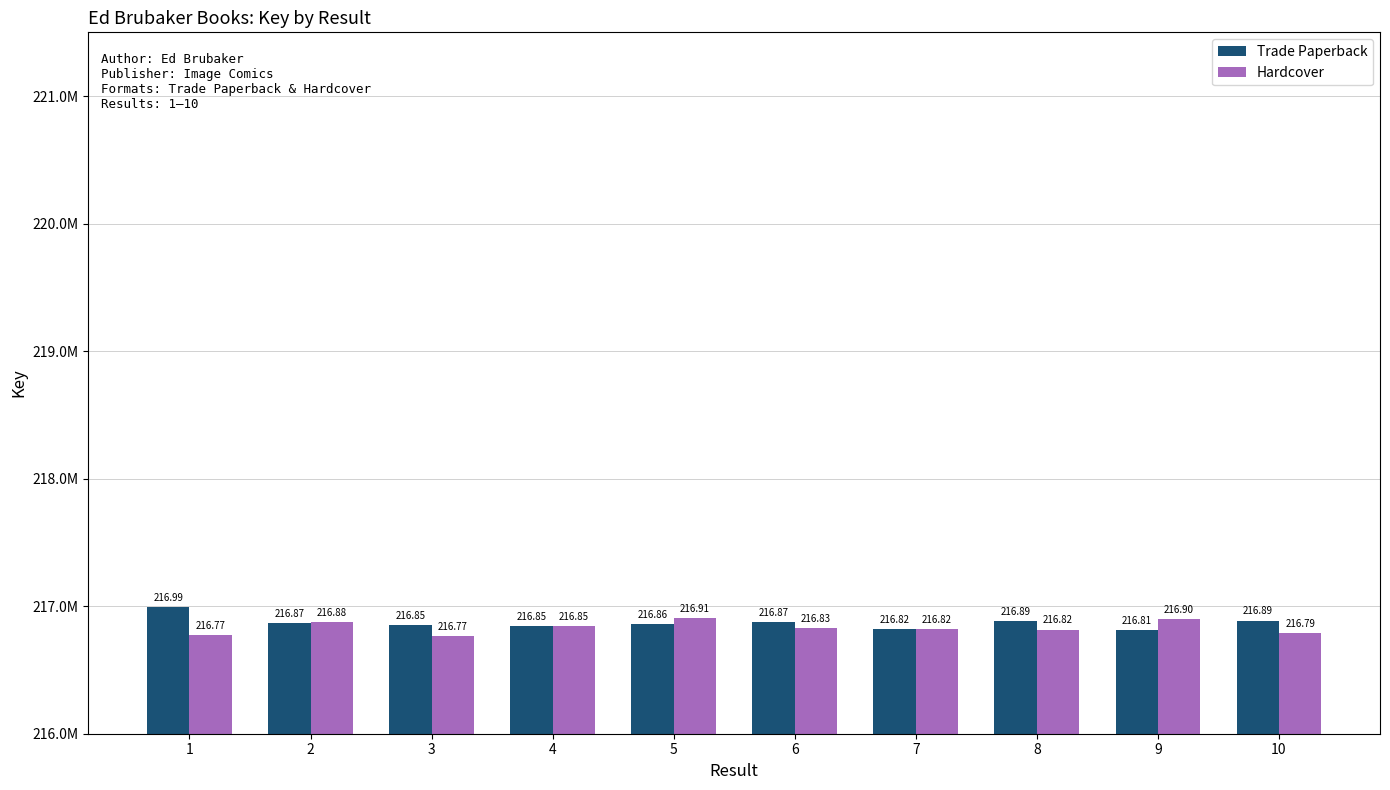

What are all the series names shown in the legend?

Trade Paperback, Hardcover